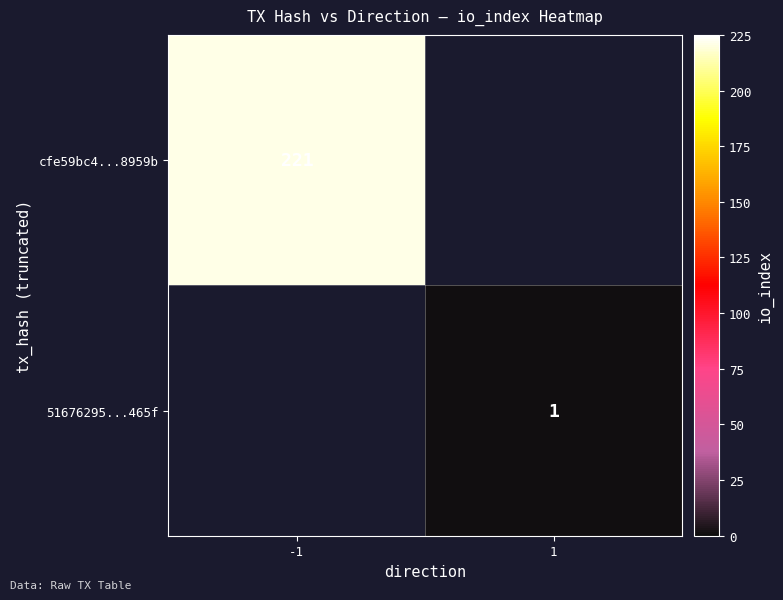

The value of cfe59bc4...8959b at -1 is 221. True or false?

True